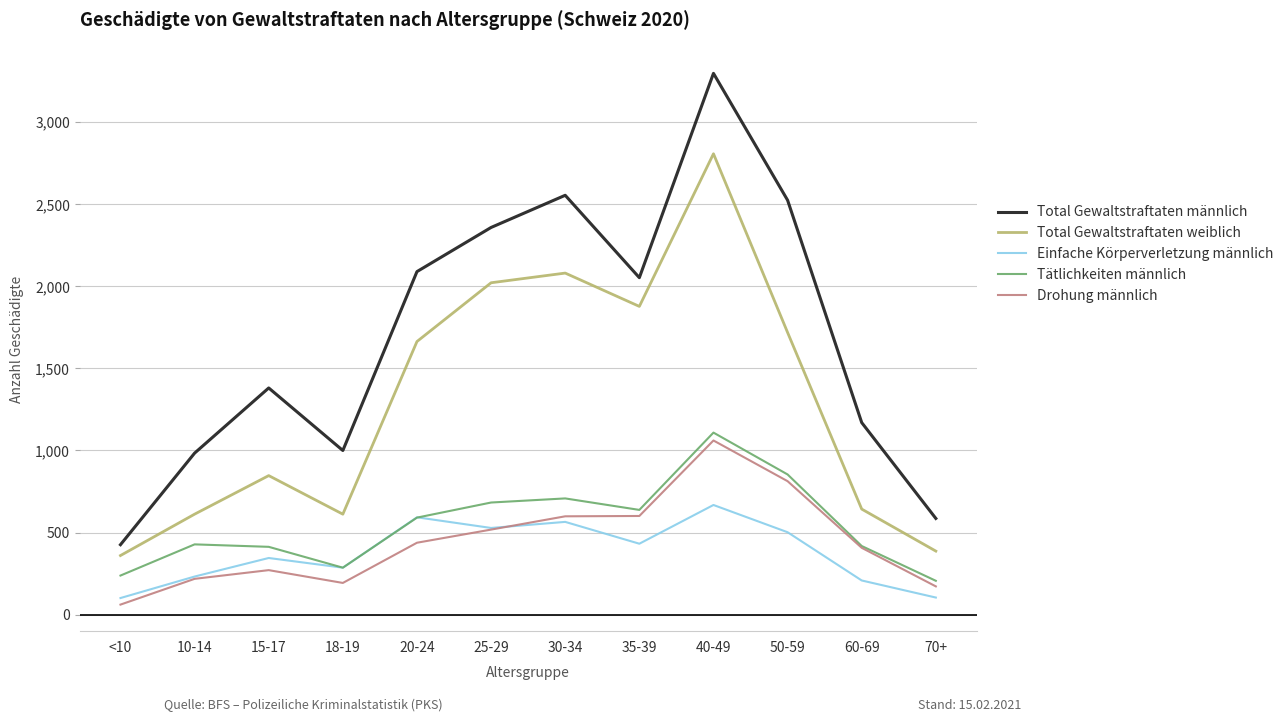

What is the difference between the highest and lowest values at 15-17?

1110